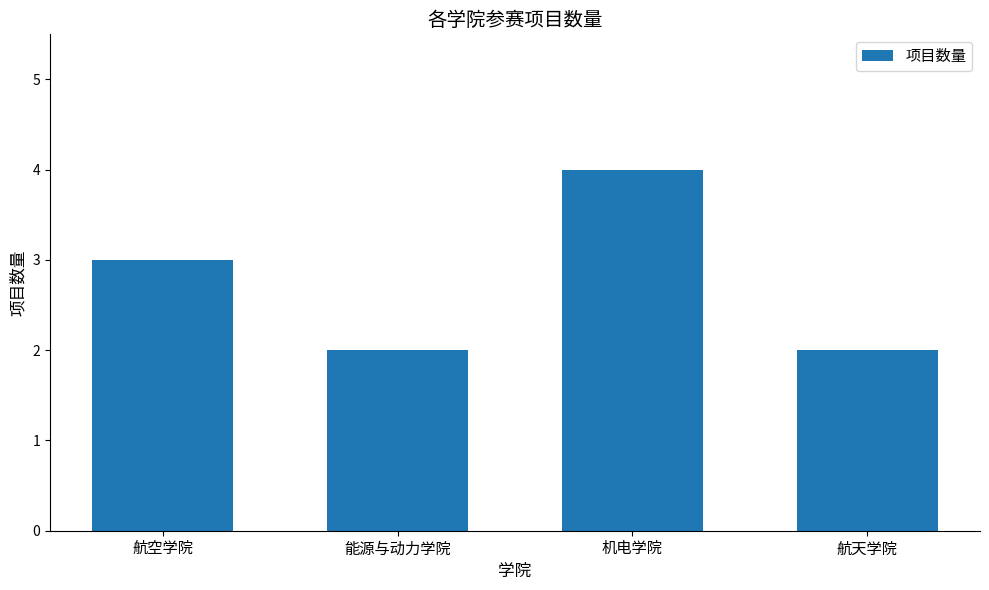

Are the bars grouped side by side (vs. stacked)?

No